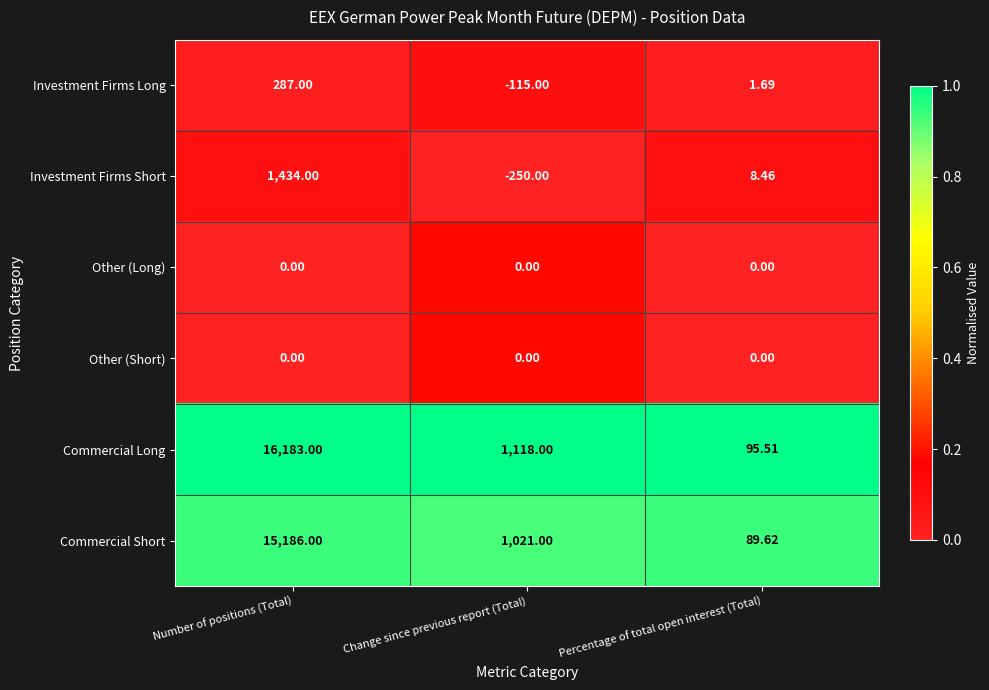

Which category has the lowest value across all series?

Change since previous report (Total)